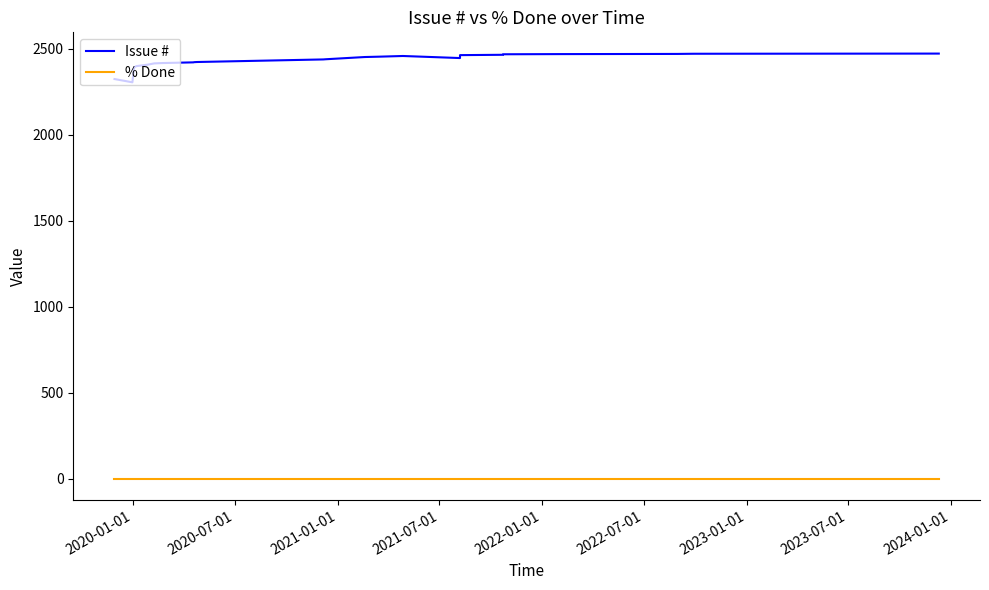

Is this an area chart (filled region under the line)?

No